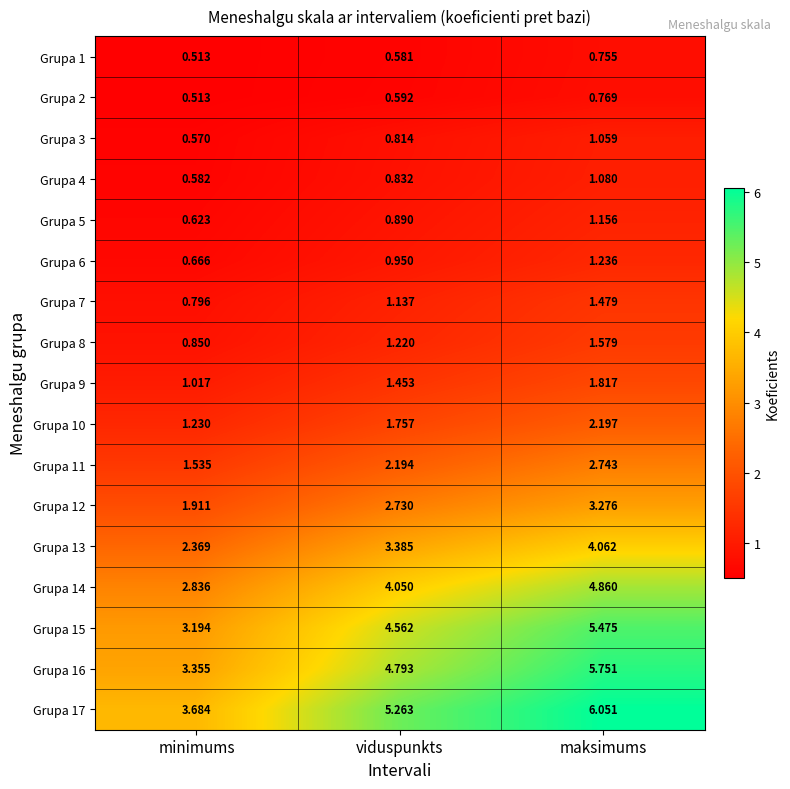

List the labels in order of Grupa 8 value, smallest first.

minimums, viduspunkts, maksimums